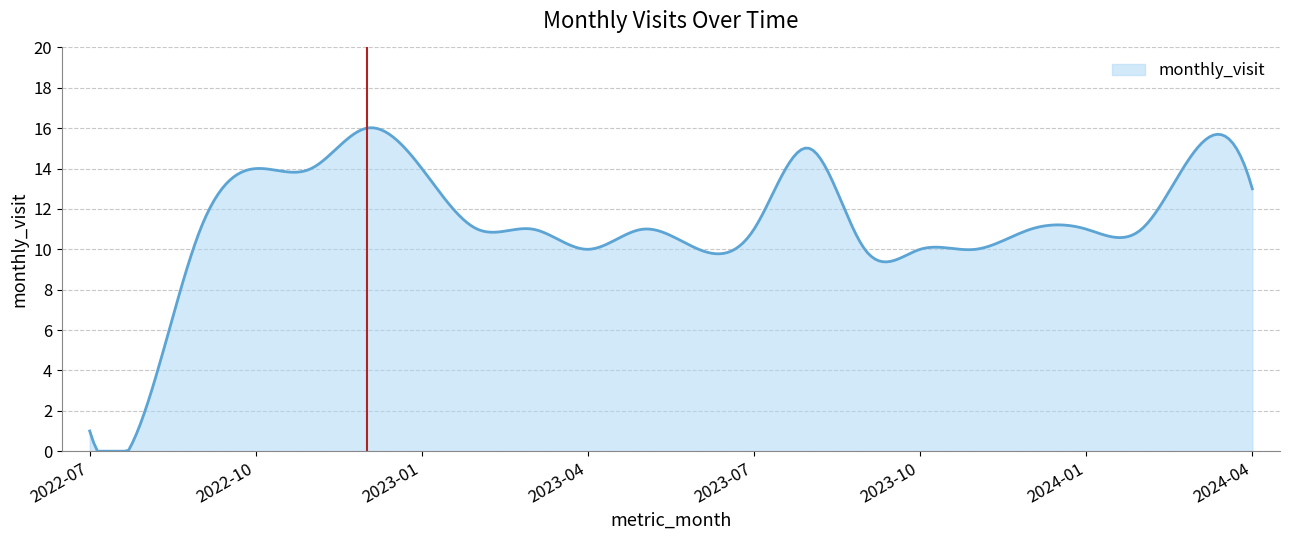

What is the difference between the maximum and minimum values?

16.0